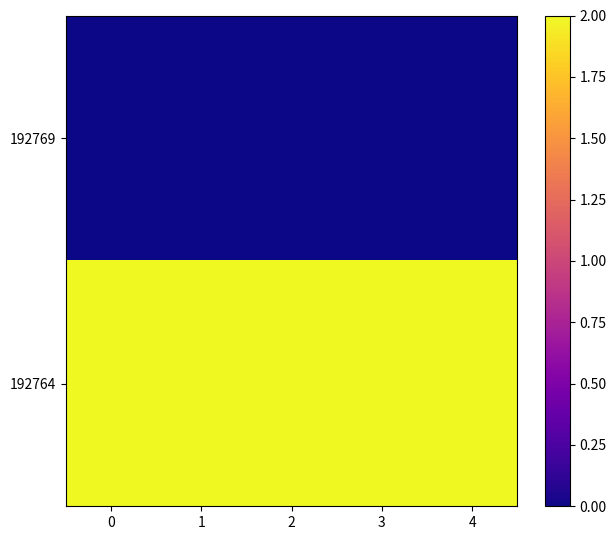

Reading left to right, extract all data points from this chart.

192769: 0=0	1=0	2=0	3=0	4=0
192764: 0=2	1=2	2=2	3=2	4=2